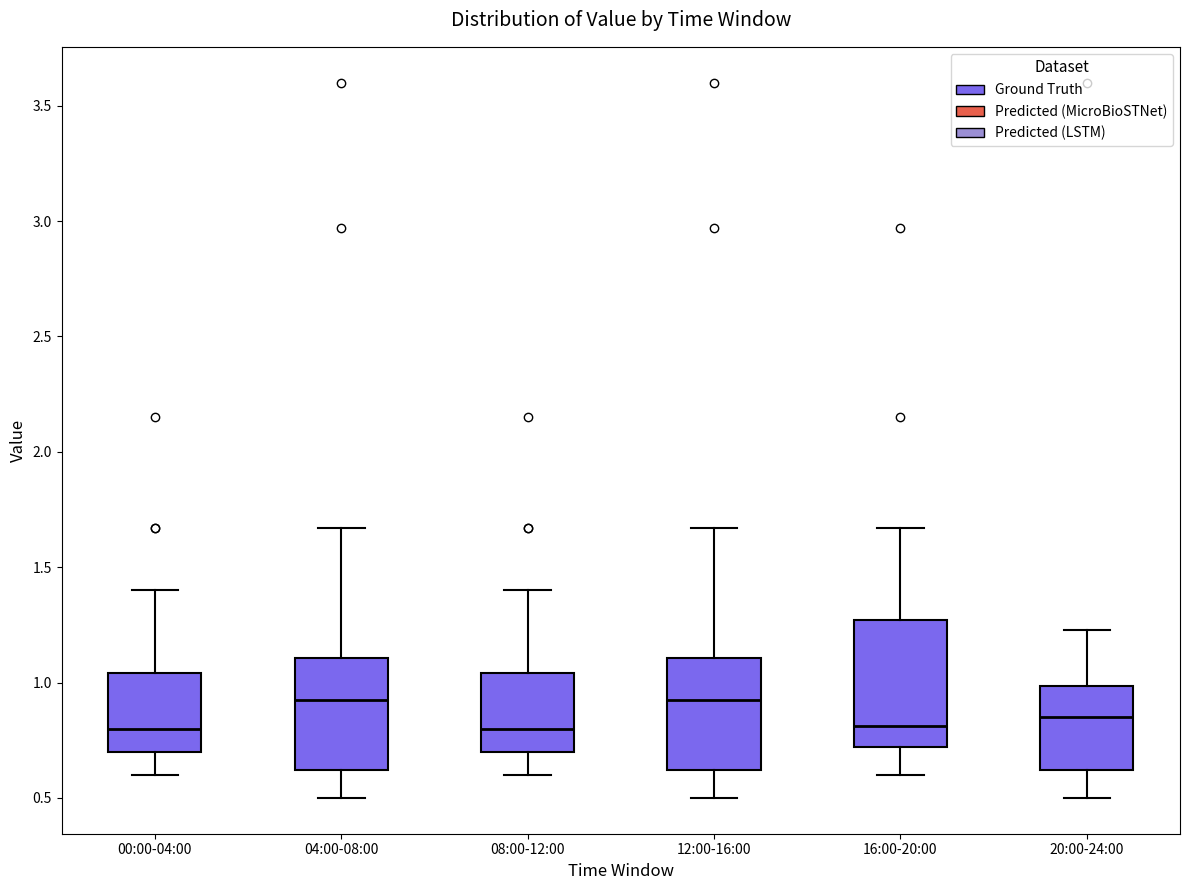

Reading left to right, transcribe this box plot: for each box, give where its median line is, the range the box spans, and where its two whiskers end, as read against the y-axis. The values are not printed on the chart, so give them approximately, as read against the axis.

00:00-04:00: median 0.80, box 0.70 to 1.05, whiskers 0.60 to 1.40
04:00-08:00: median 0.95, box 0.60 to 1.10, whiskers 0.50 to 1.65
08:00-12:00: median 0.80, box 0.70 to 1.05, whiskers 0.60 to 1.40
12:00-16:00: median 0.95, box 0.60 to 1.10, whiskers 0.50 to 1.65
16:00-20:00: median 0.80, box 0.70 to 1.25, whiskers 0.60 to 1.65
20:00-24:00: median 0.85, box 0.60 to 1.00, whiskers 0.50 to 1.25